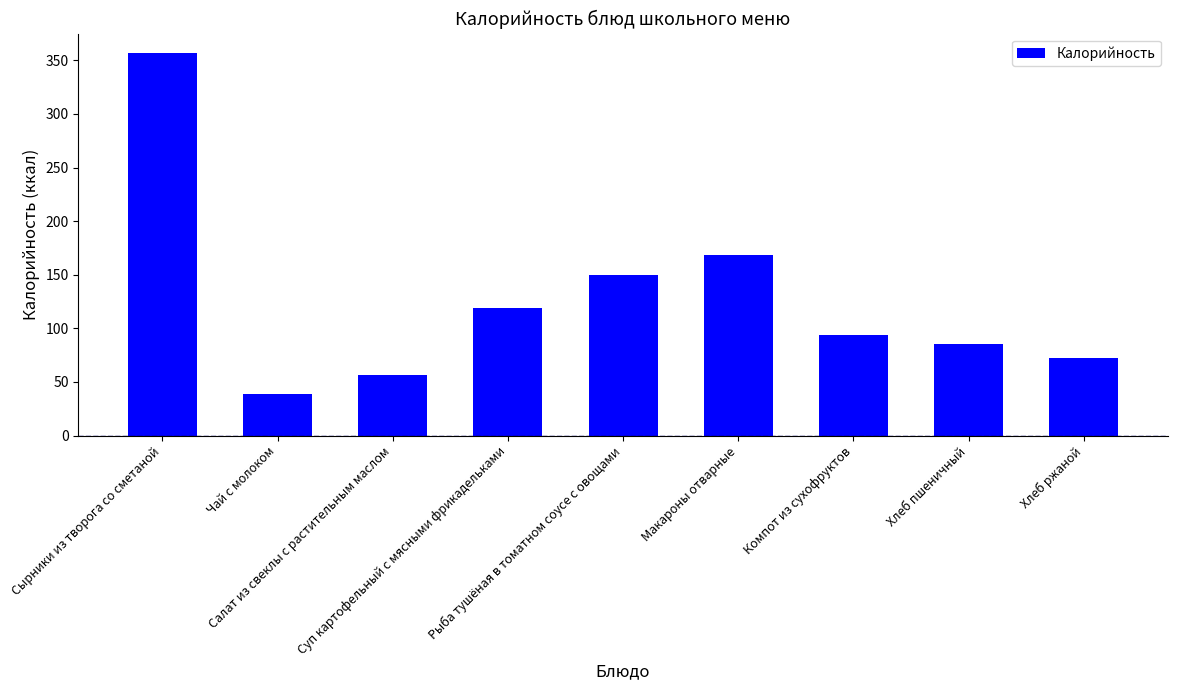

At which category does the chart reach its peak across all series?

Сырники из творога со сметаной